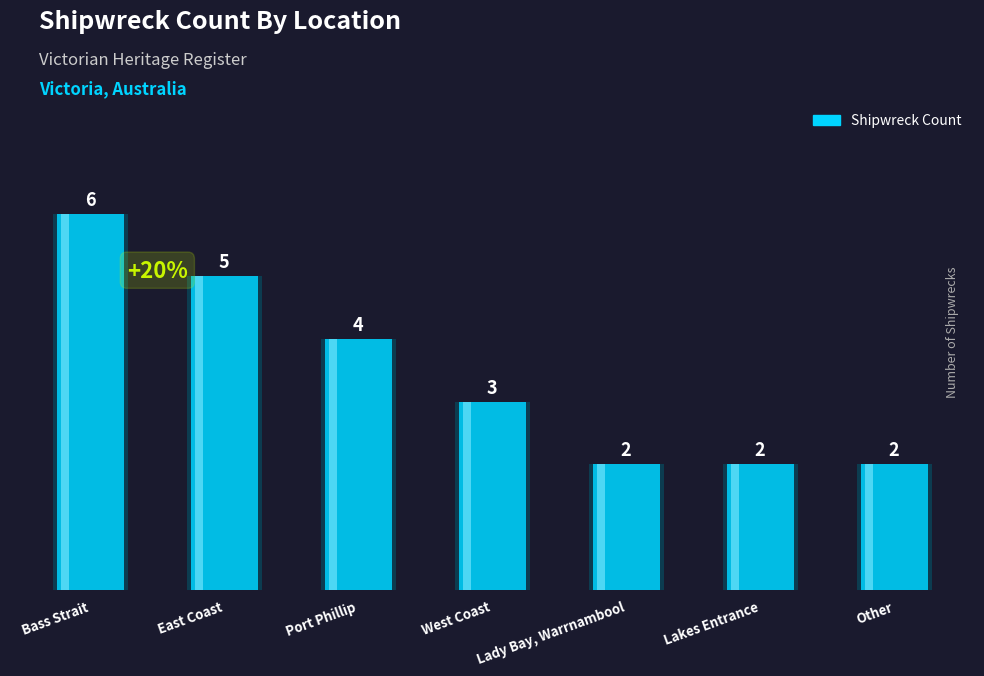

What is the change in value from West Coast to Lady Bay, Warrnambool?

-1